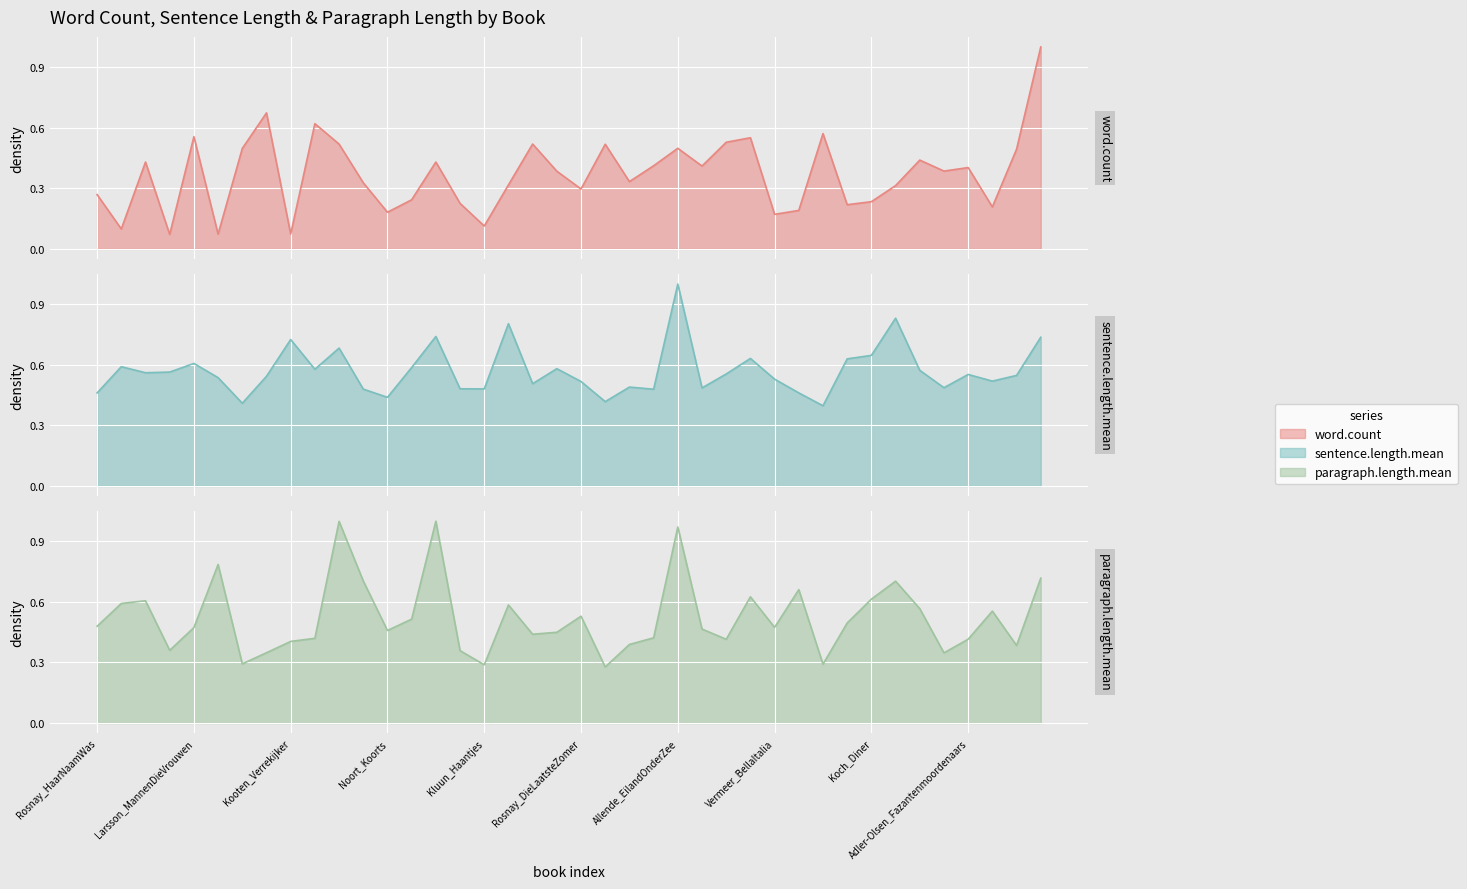

How many lines are shown in the chart?

3